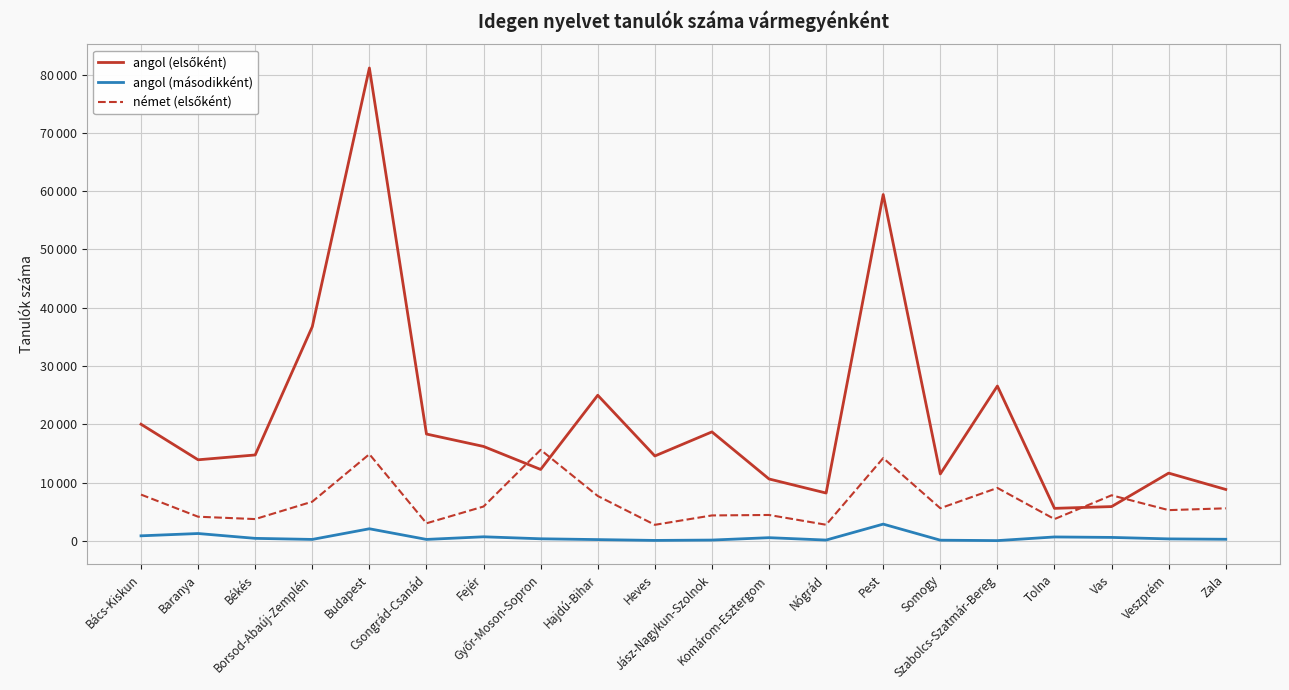

Does the chart display data point markers on the line(s)?

No